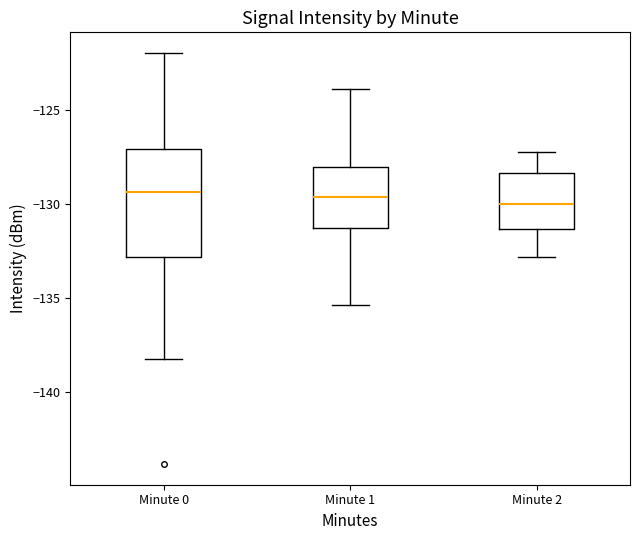

Which box is the tallest, from its lower edge to its upper edge?

Minute 0